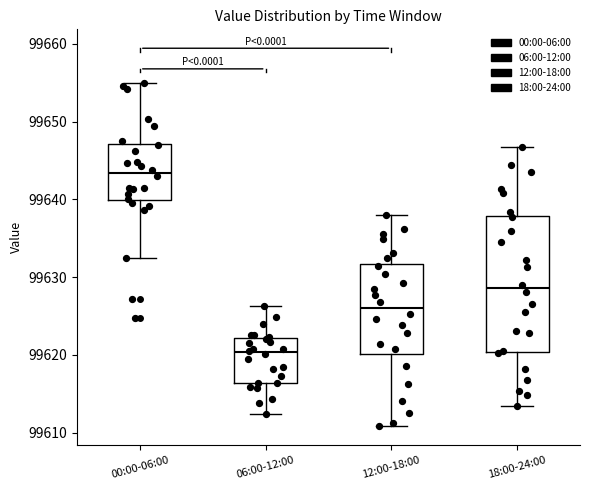

Which box has the highest median line?

00:00-06:00